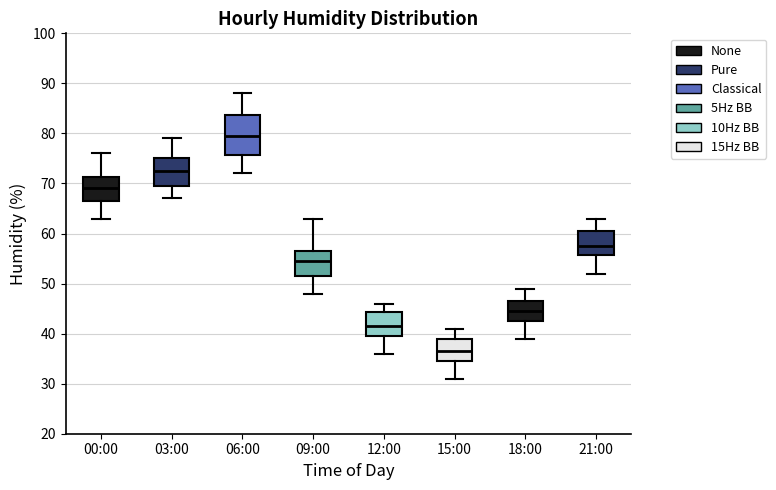

Reading left to right, read every box against the y-axis: the position of its median line, the range the box covers, and the ends of its whiskers. The values are not printed on the chart, so give them approximately, as read against the axis.

00:00: median 69, box 67 to 71, whiskers 63 to 76
03:00: median 73, box 70 to 75, whiskers 67 to 79
06:00: median 80, box 76 to 84, whiskers 72 to 88
09:00: median 55, box 52 to 57, whiskers 48 to 63
12:00: median 42, box 40 to 44, whiskers 36 to 46
15:00: median 37, box 35 to 39, whiskers 31 to 41
18:00: median 45, box 43 to 47, whiskers 39 to 49
21:00: median 58, box 56 to 61, whiskers 52 to 63